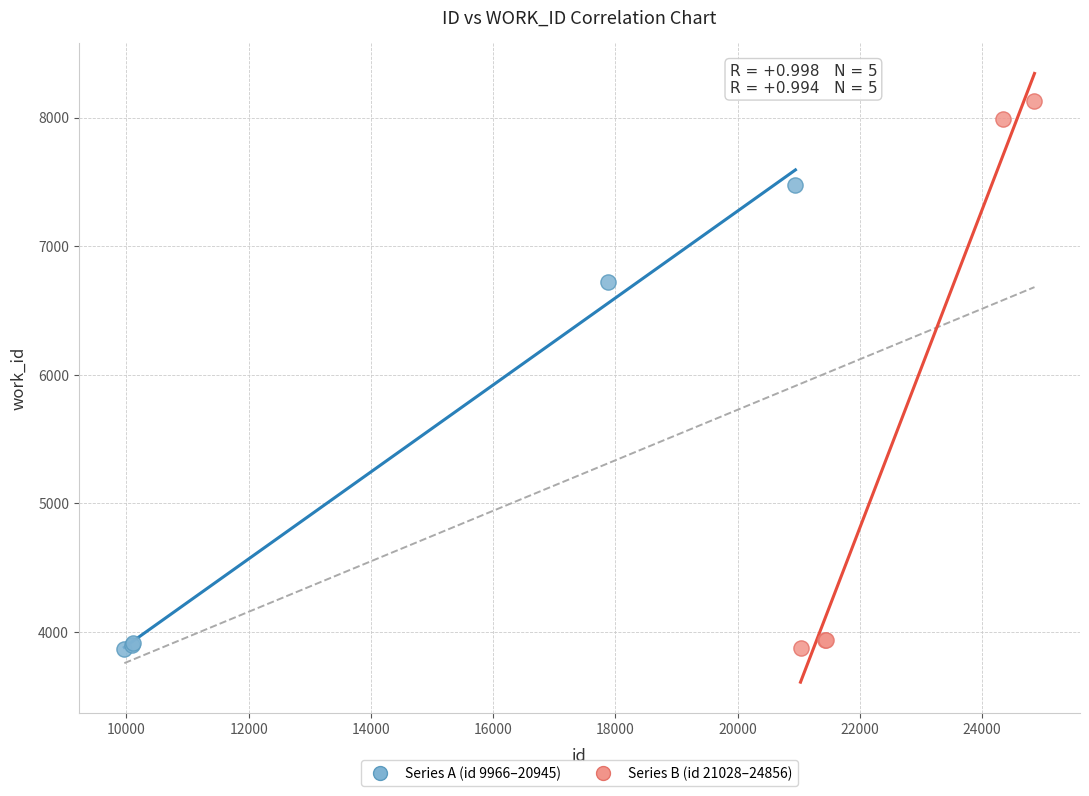

Which series has the largest Y range (max minus min)?

Series B (id 21028–24856)